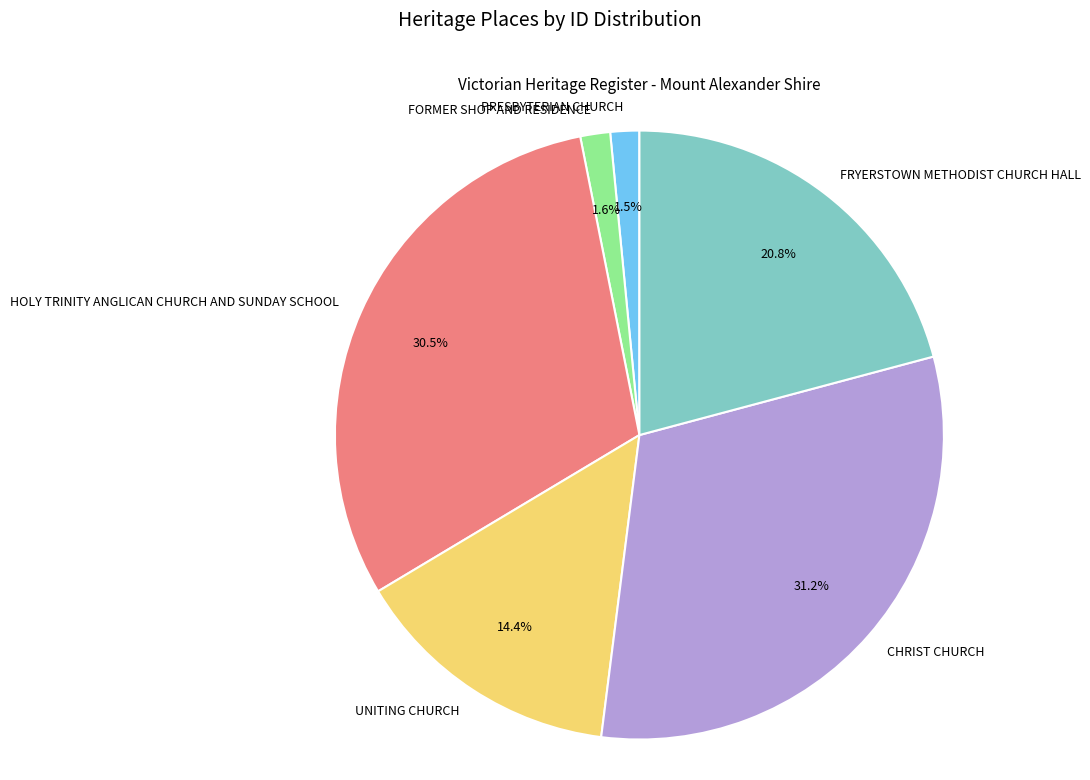

Is it true that PRESBYTERIAN CHURCH is 7% of the pie?

False